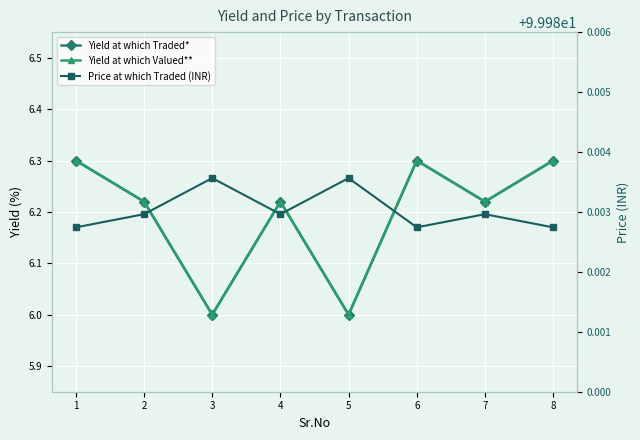

At 1, list the series in order from smallest to largest.

Yield at which Traded*, Yield at which Valued**, Price at which Traded (INR)